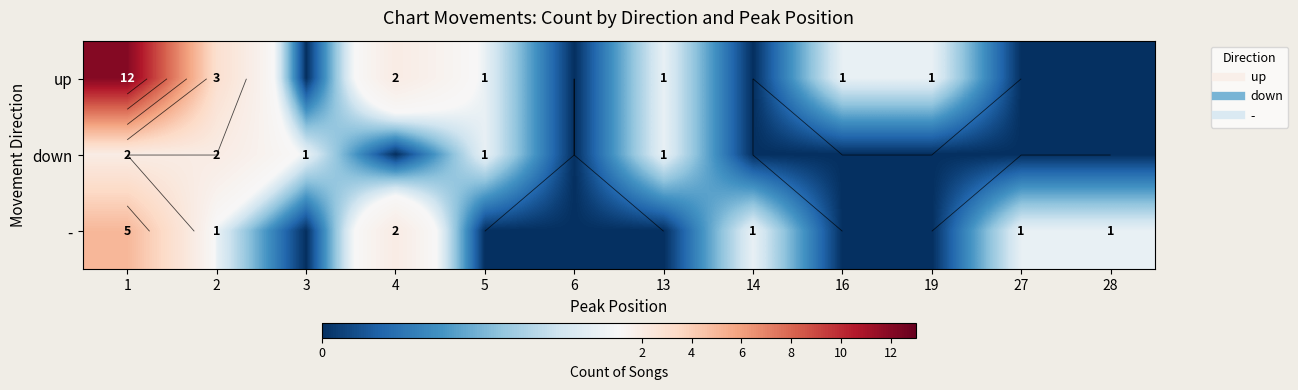

Which series has the widest spread of values?

up